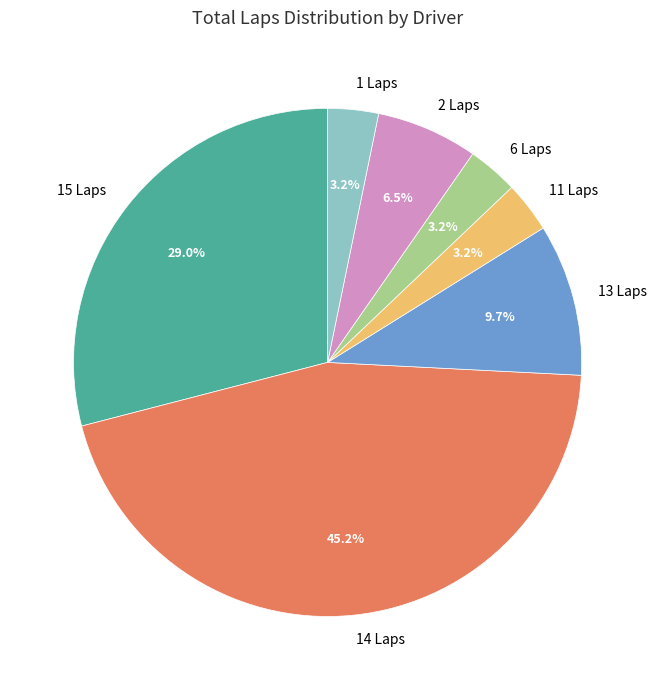

Which slice is the largest?

14 Laps